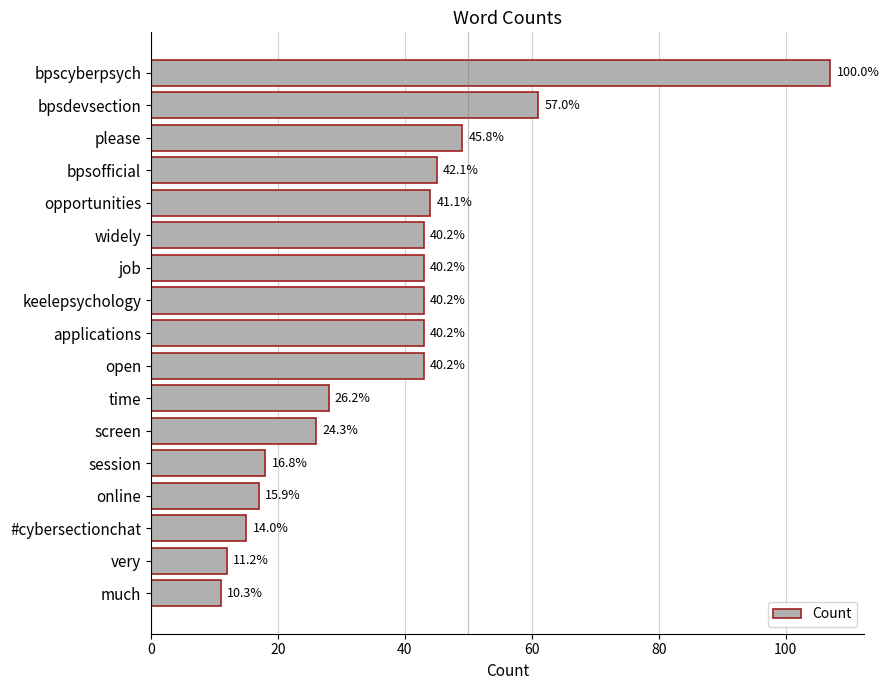

Does the chart contain any negative values?

No